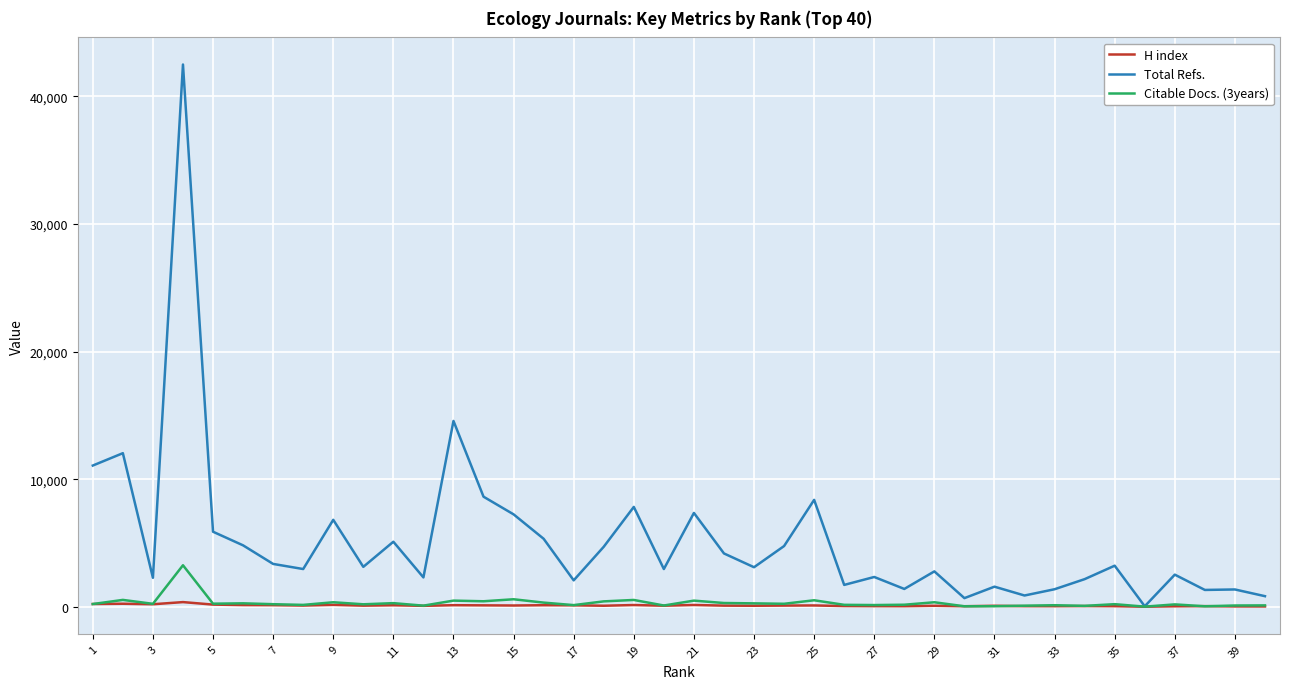

What are all the series names shown in the legend?

H index, Total Refs., Citable Docs. (3years)